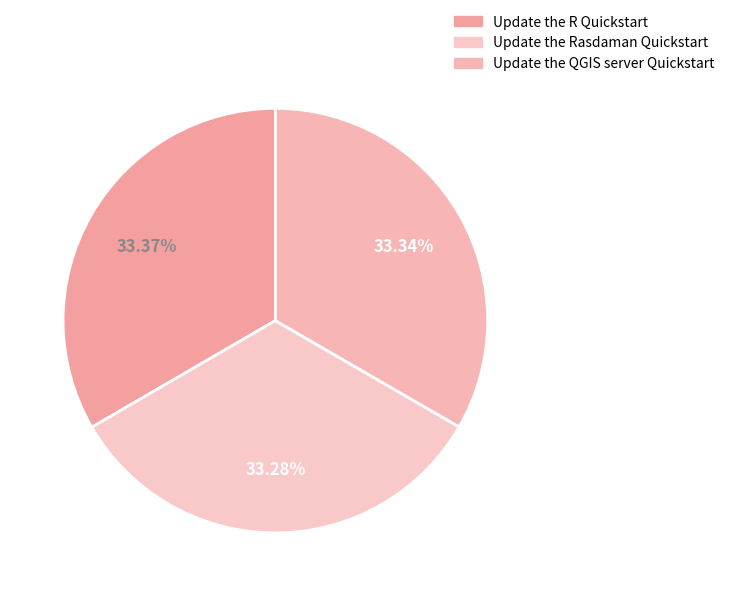

What percentage is the Update the QGIS server Quickstart slice, to the nearest percent?

33%